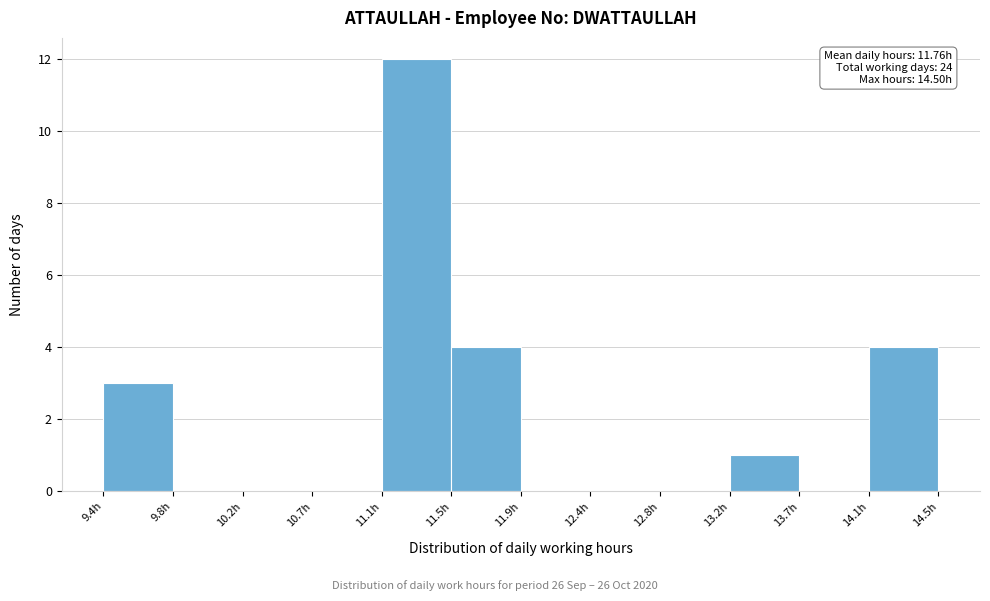

Over which range of the x-axis is the bar tallest?

11.100 to 11.525